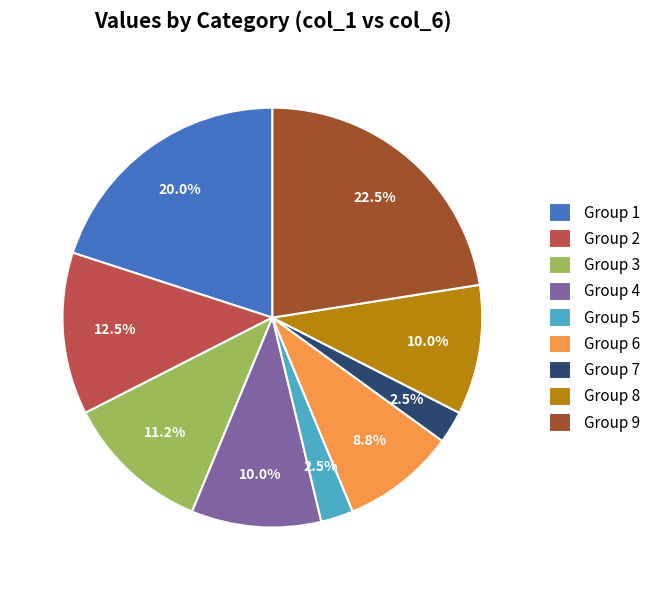

Does any single category account for the majority?

No